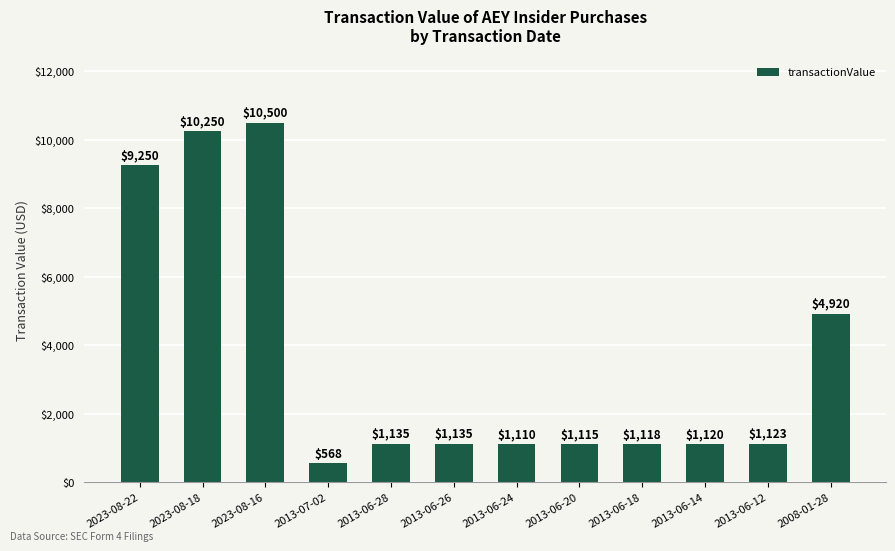

Count the number of data series in this chart.

1